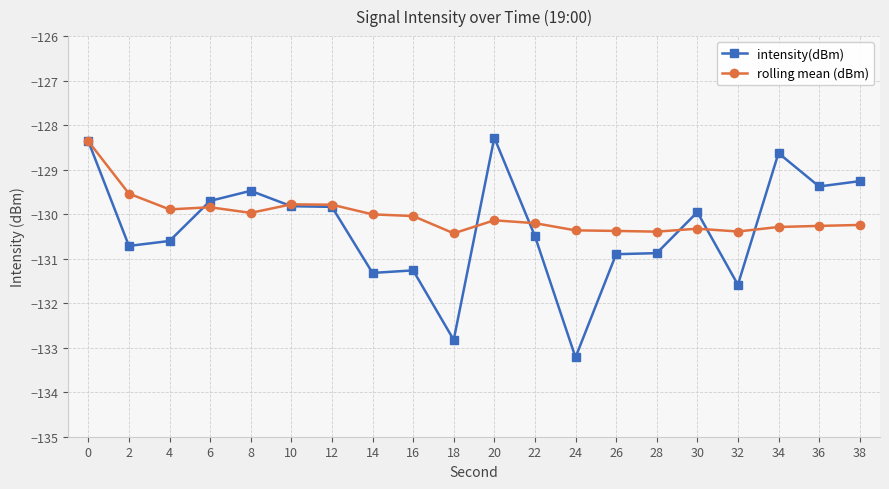

At which category does intensity(dBm) reach its first local peak?

8